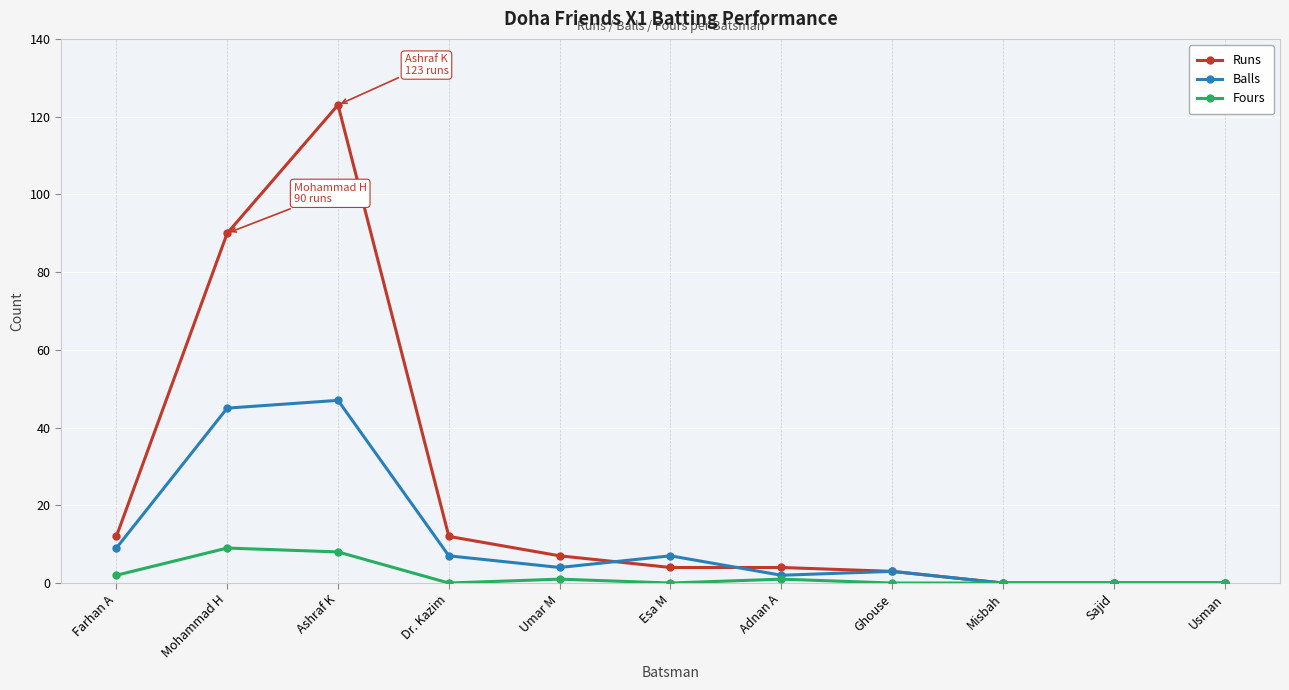

List the series in order of their peak value, lowest first.

Fours, Balls, Runs